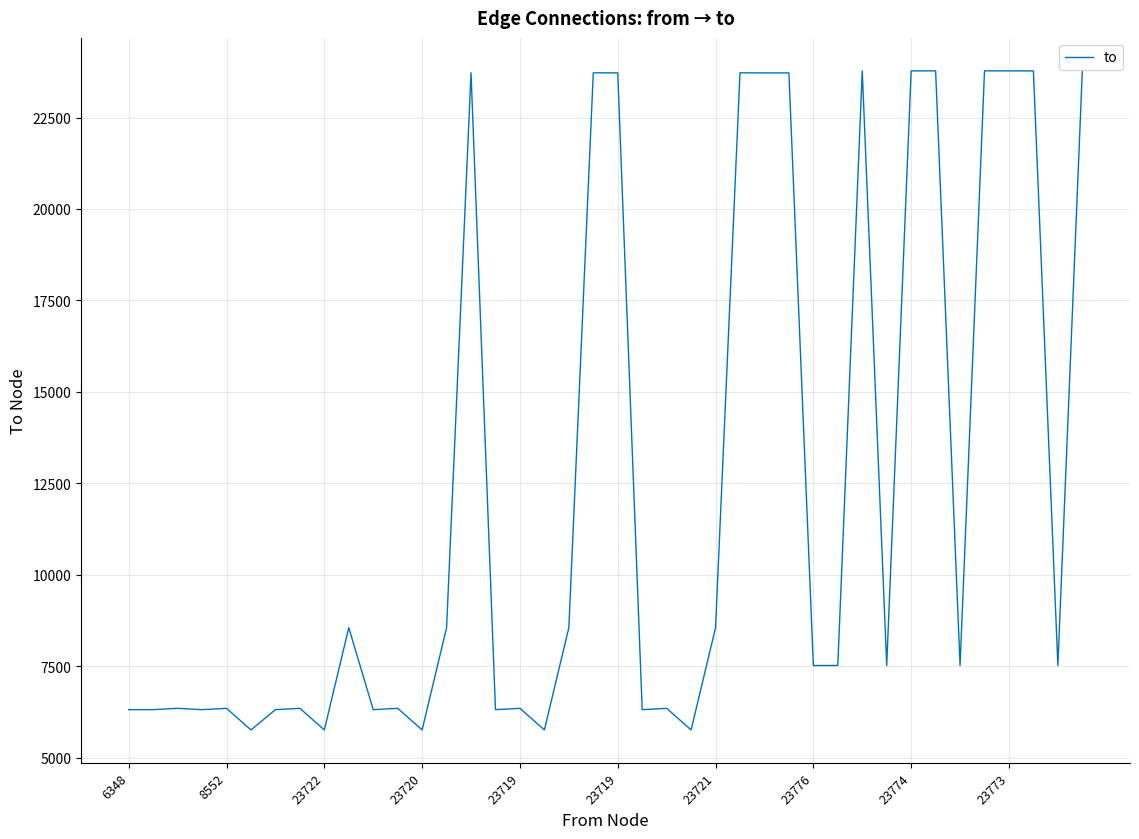

What is the difference between the maximum and minimum values?

18018